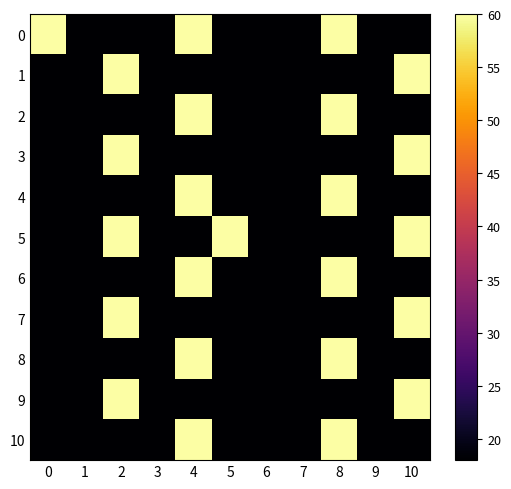

List the series in order of their peak value, highest first.

5, 0, 1, 2, 3, 4, 6, 7, 8, 9, 10